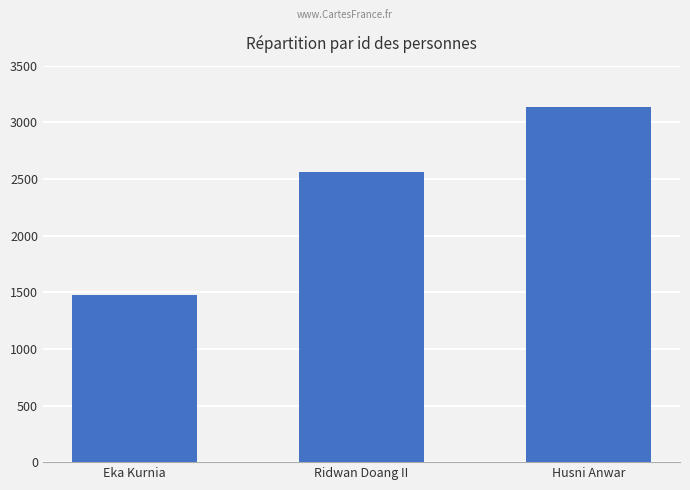

Count the number of categories in the chart.

3